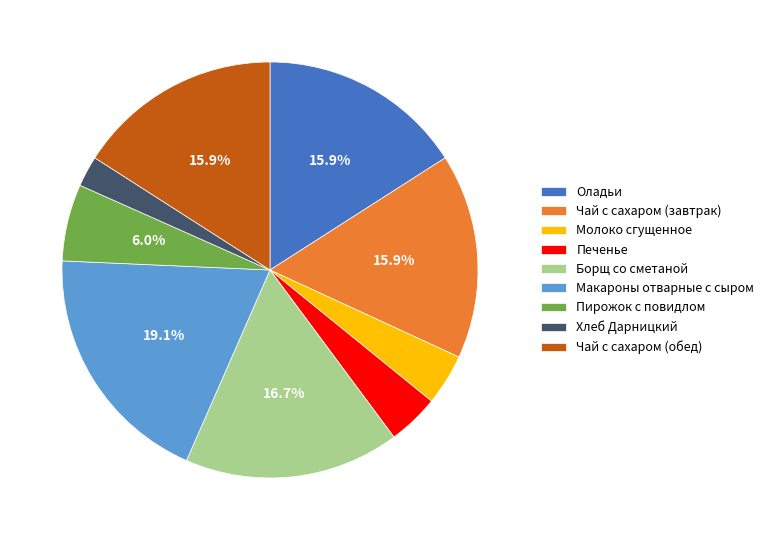

To the nearest percent, what portion does Борщ со сметаной represent?

17%